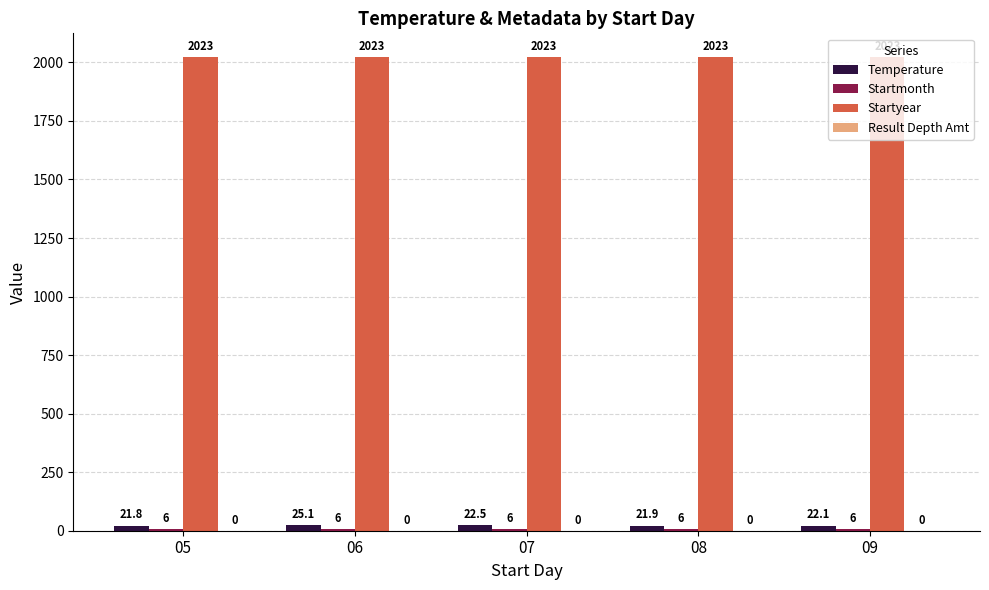

Which series changed the most between 05 and 07?

Temperature